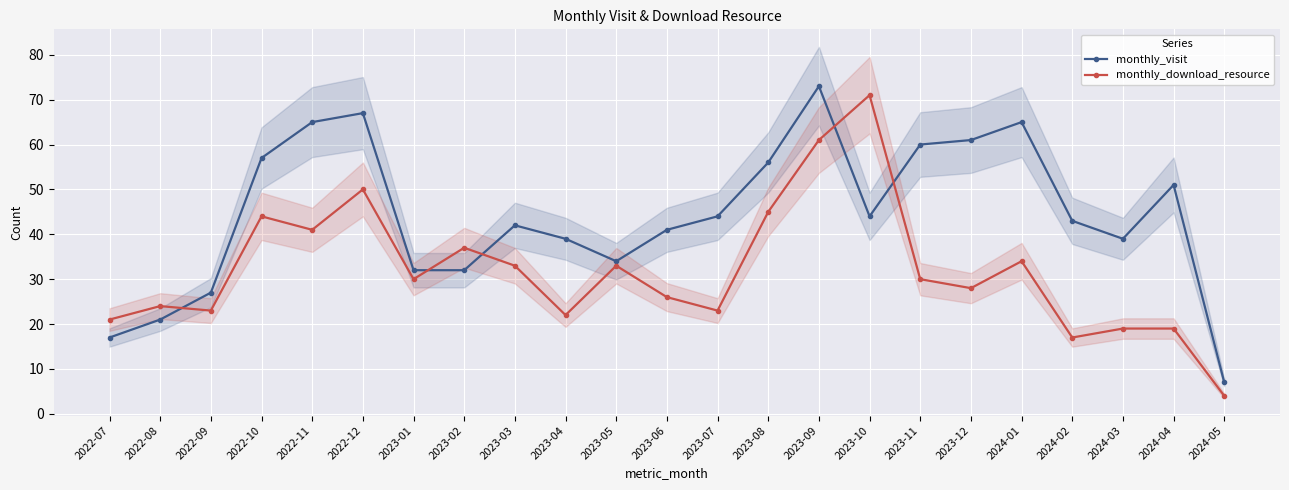

What is the average value of the monthly_visit series?

44